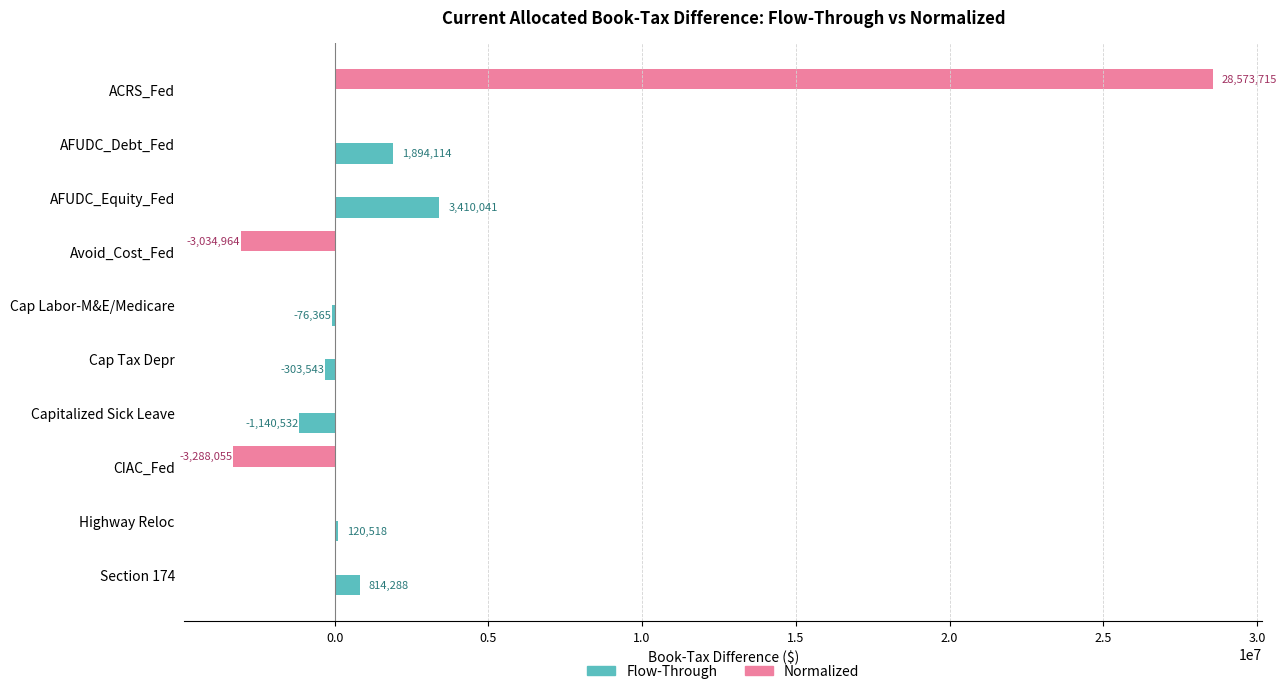

What is the sum of the Flow-Through values at AFUDC_Equity_Fed and Cap Tax Depr?

3106498